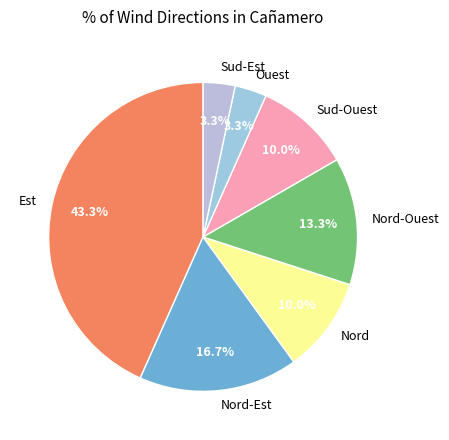

To the nearest percent, what is the average slice percentage?

14%